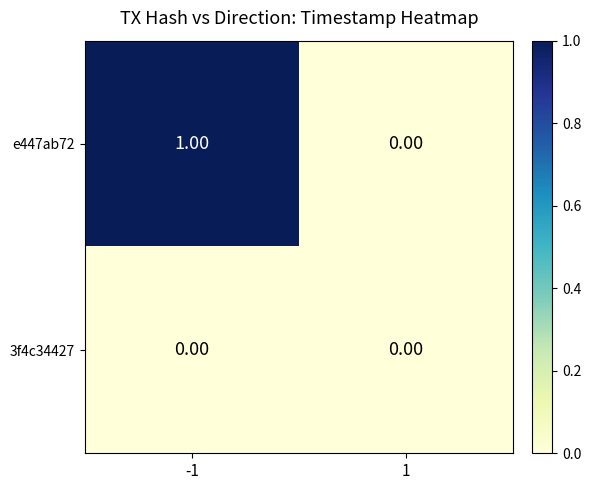

What is the difference between the highest and lowest values at -1?

1